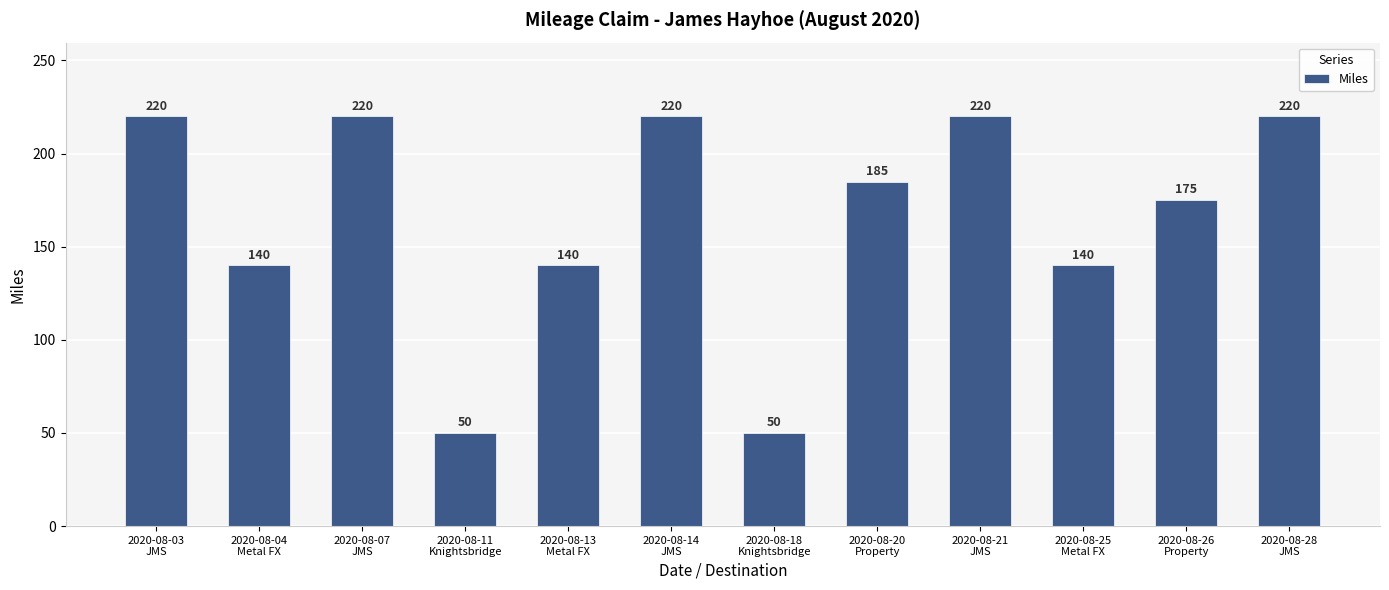

What is the difference between the maximum and minimum values?

170